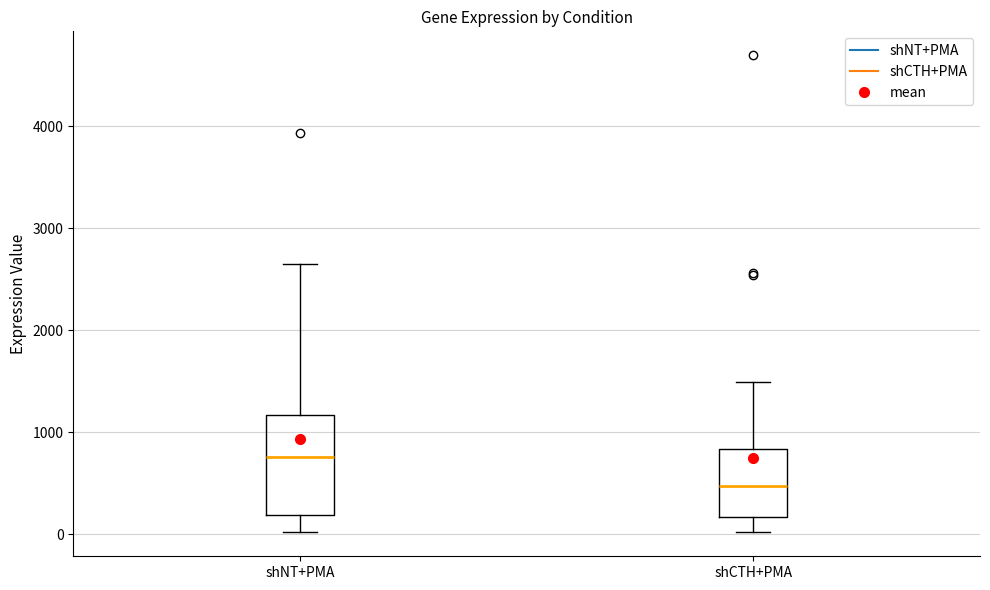

Which box has the lowest median line?

shCTH+PMA